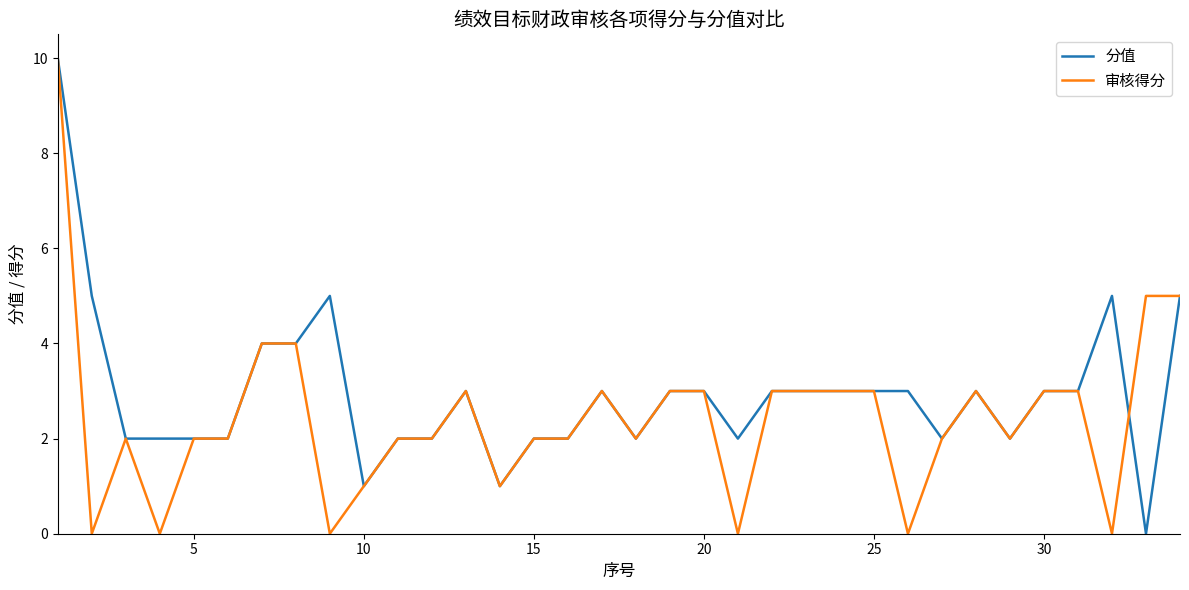

List the series in order of their overall mean, highest first.

分值, 审核得分